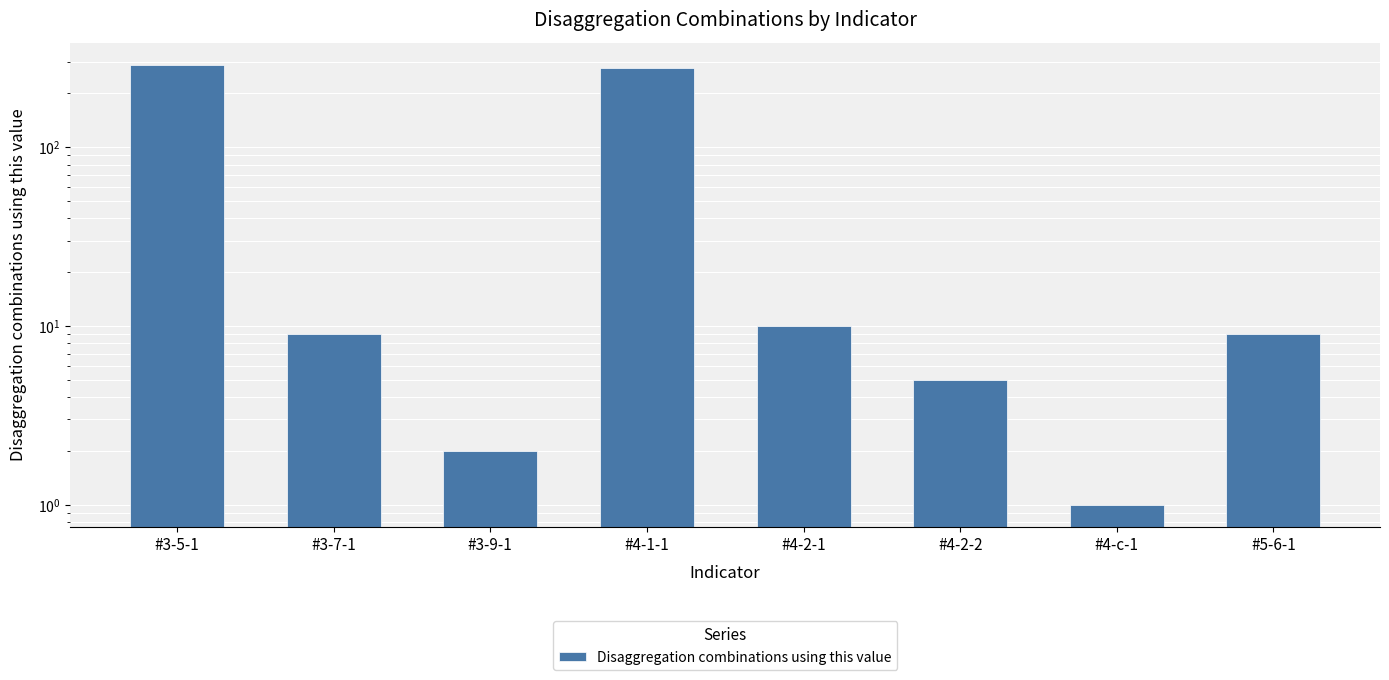

Does the chart contain stacked bars?

No